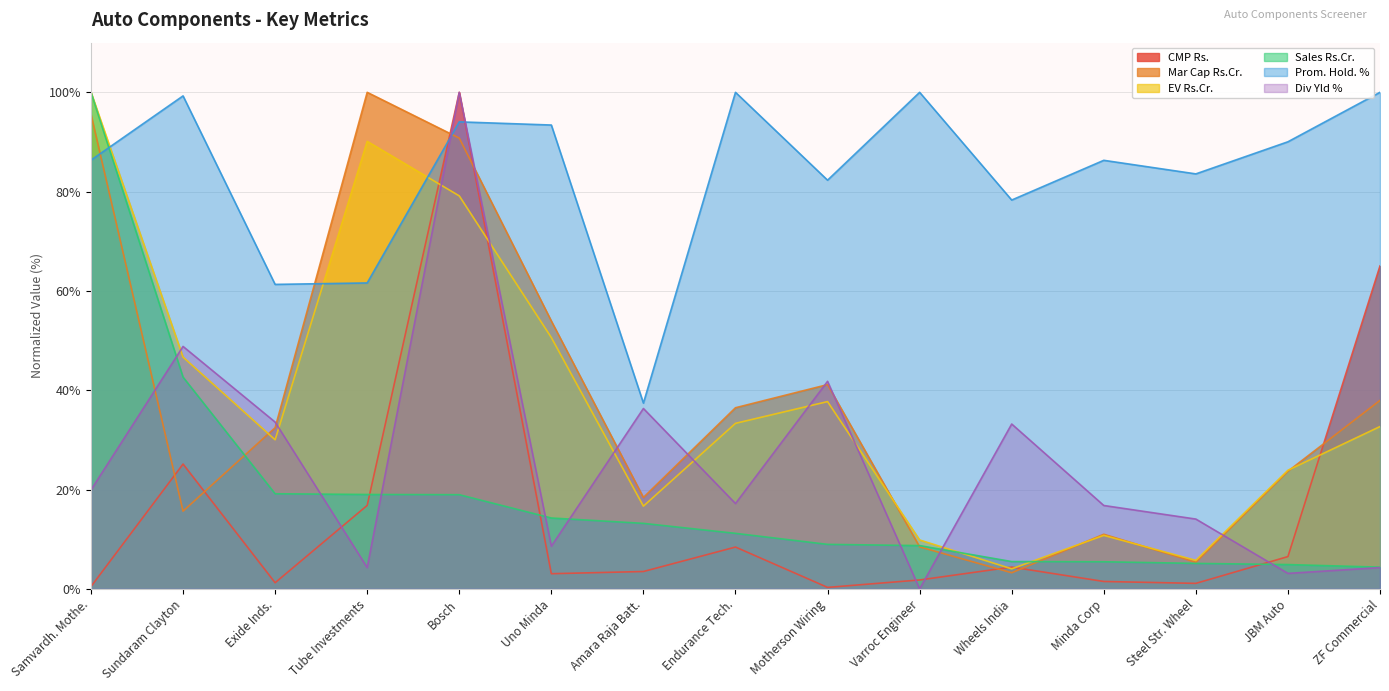

How many data points in Mar Cap Rs.Cr. are above 32?

8